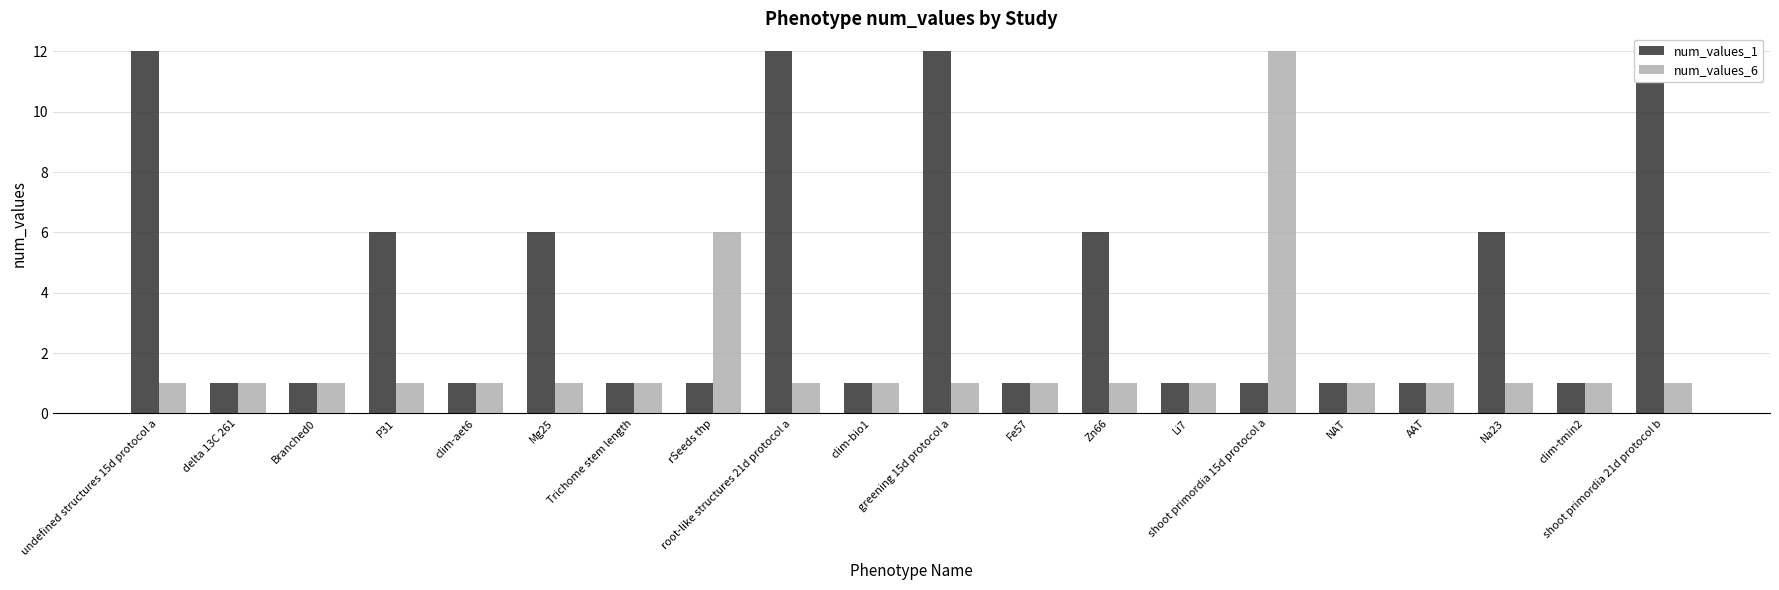

What is the label of the 20th bar from the right?

undefined structures 15d protocol a